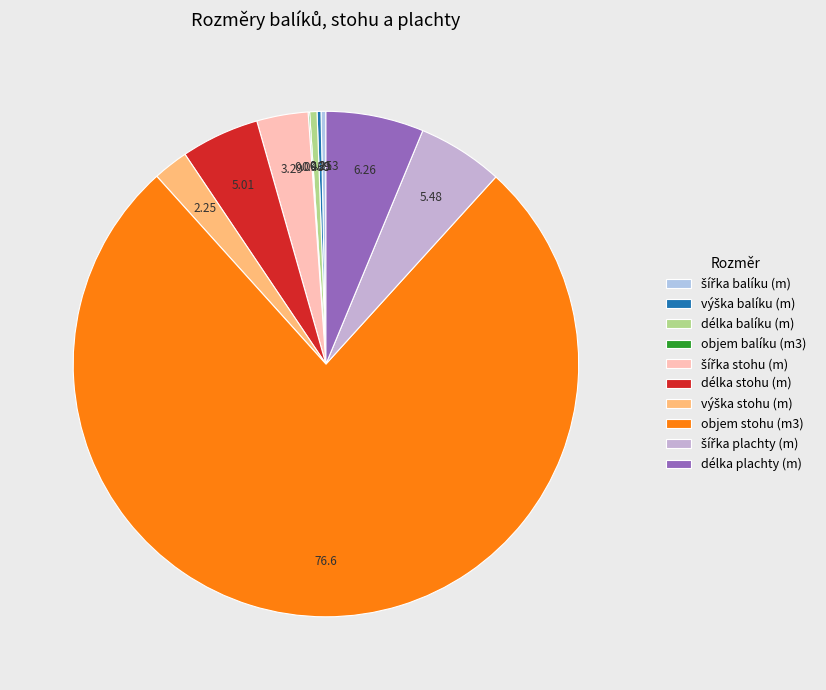

Does any single category account for the majority?

Yes